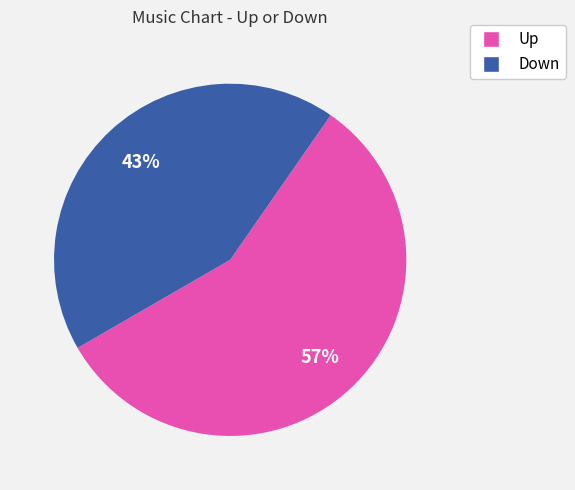

To the nearest percent, what is the average slice percentage?

50%